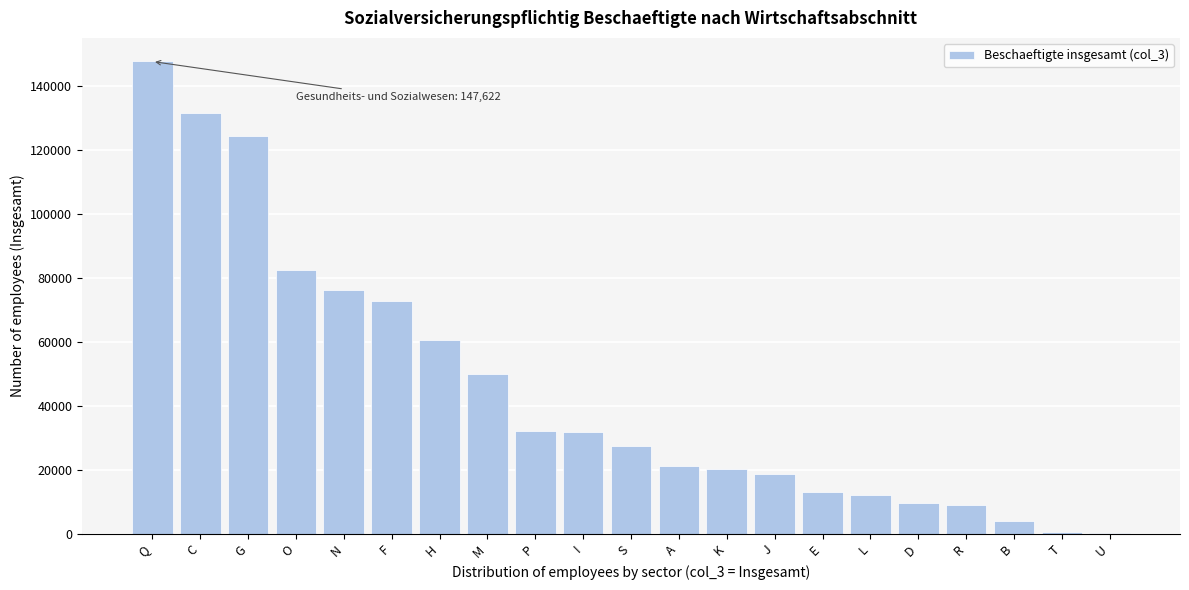

True or false: the data shows 32179 at P.

True